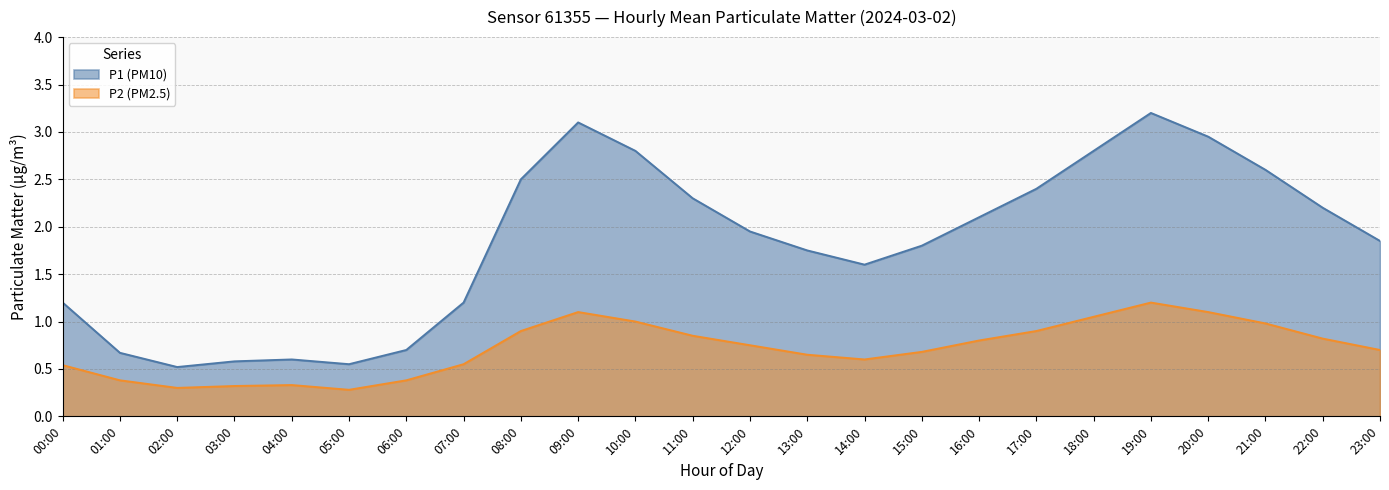

What is the minimum value for P1?

0.5